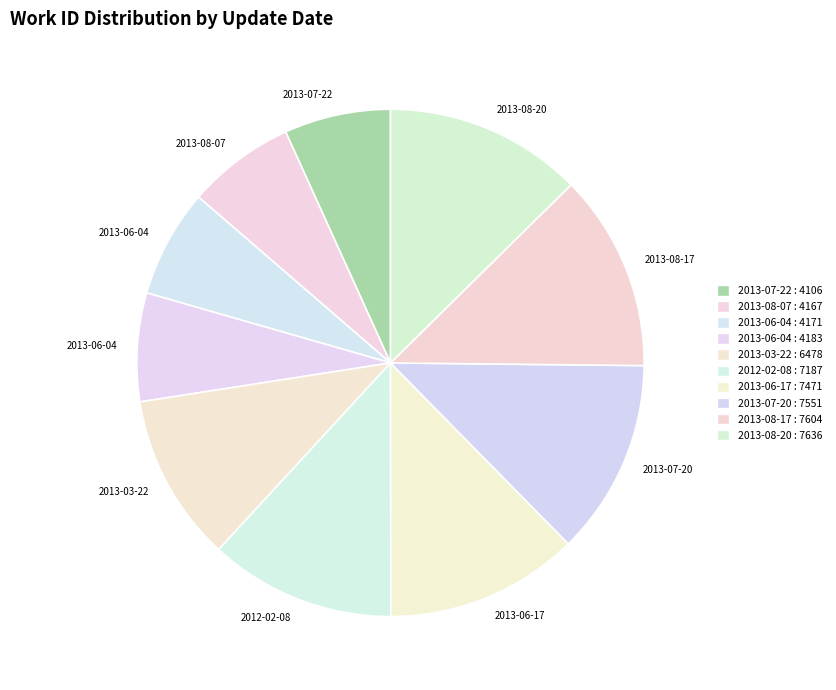

Count the number of slices in the pie.

10